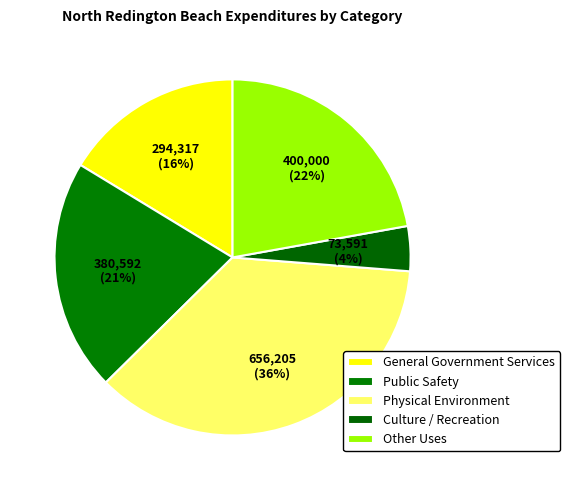

What is the total percentage of General Government Services and Other Uses?

38.5%